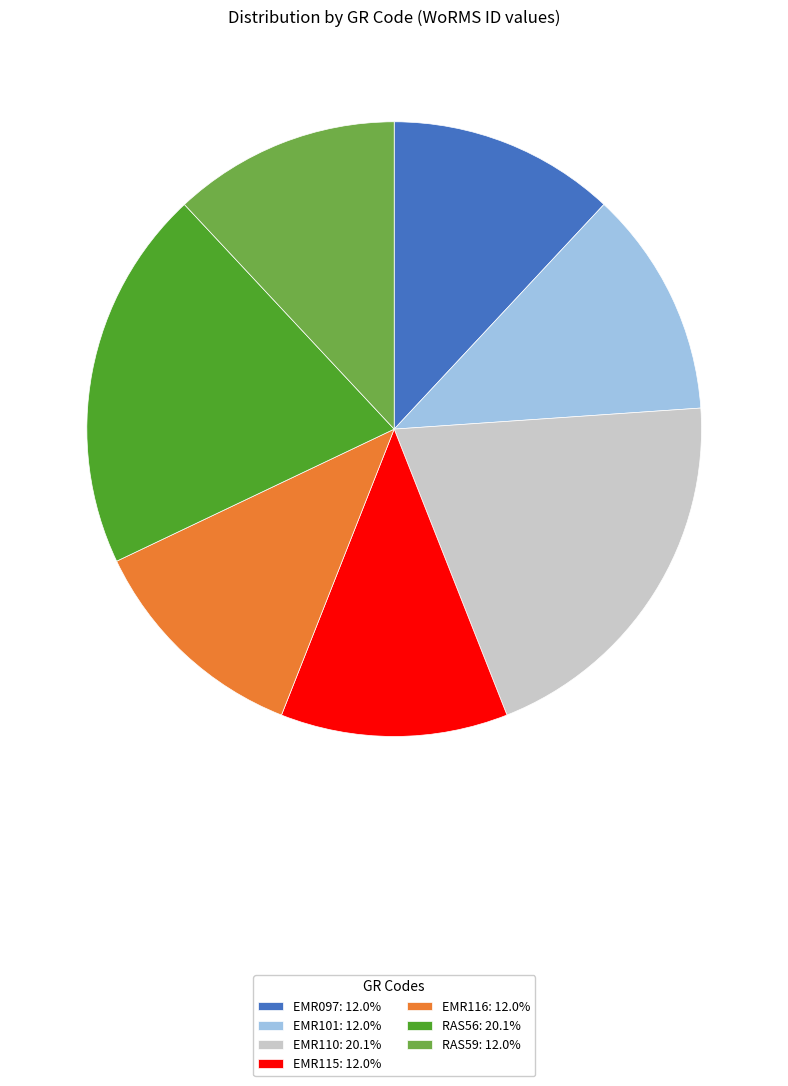

Combined, do RAS56: 20.1% and EMR110: 20.1% account for over 50%?

No